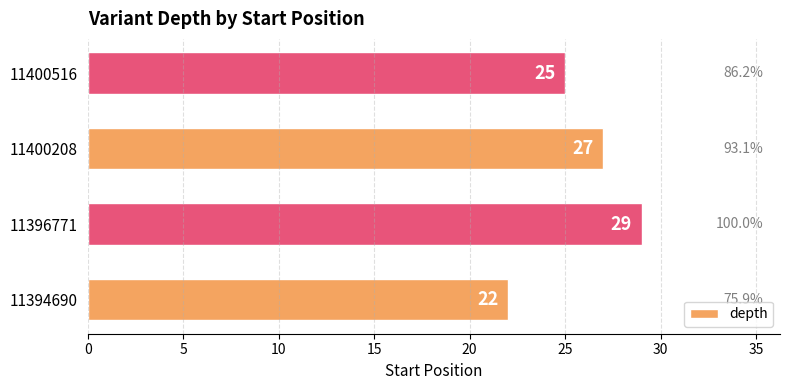

What is the change in value from 11394690 to 11400208?

+5